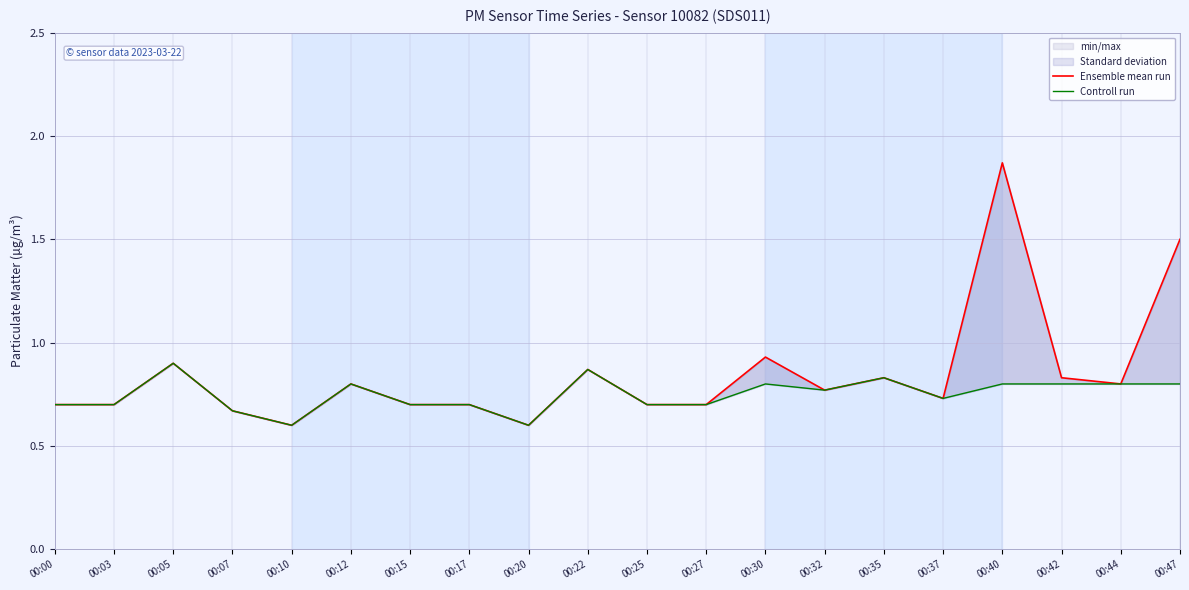

What is the difference between the second highest and second lowest values in the Ensemble mean run series?

0.9